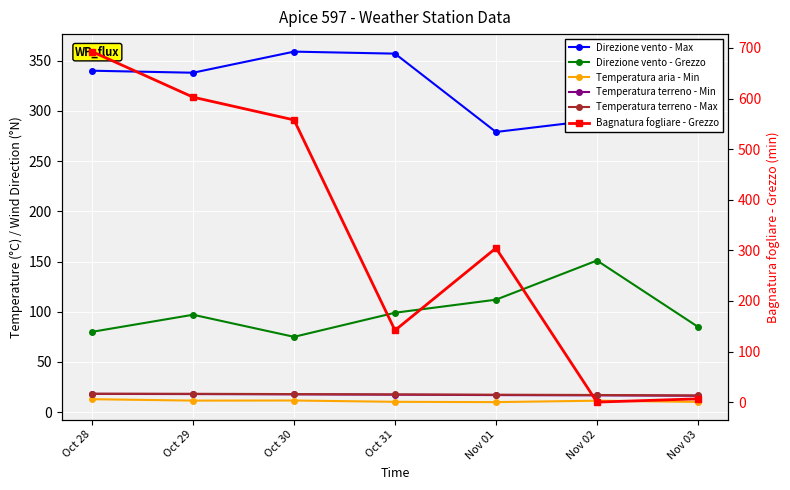

Where is Temperatura terreno - Max nearest to the value 17?

Nov 02